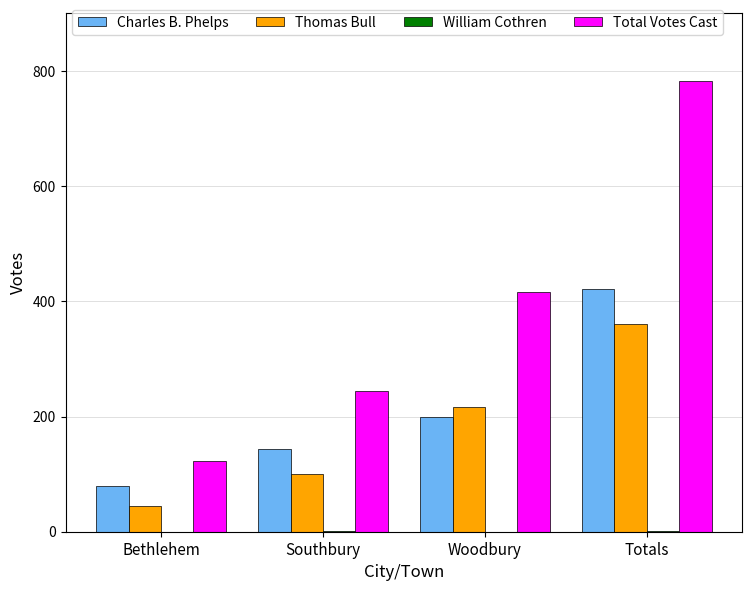

How many series are shown in this chart?

4